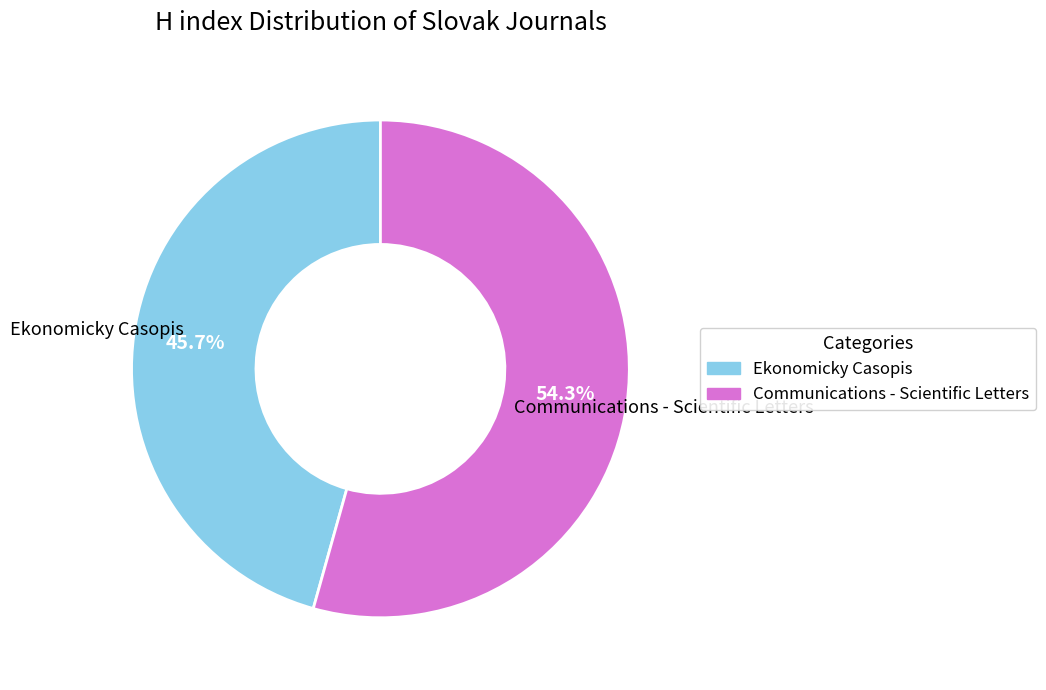

To the nearest percent, what is the average slice percentage?

50%